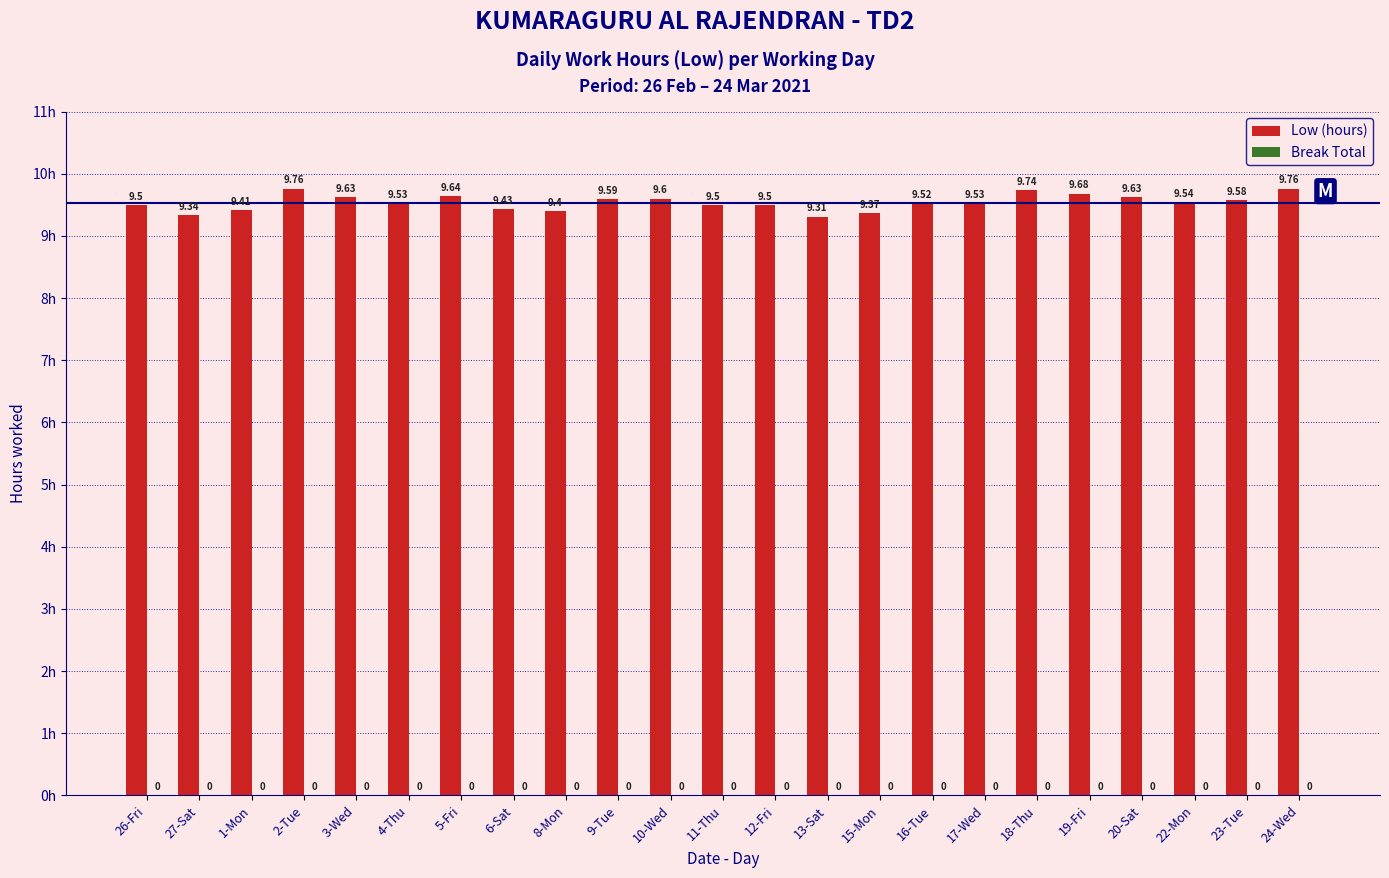

Between 22-Mon and 4-Thu, which is larger?

22-Mon